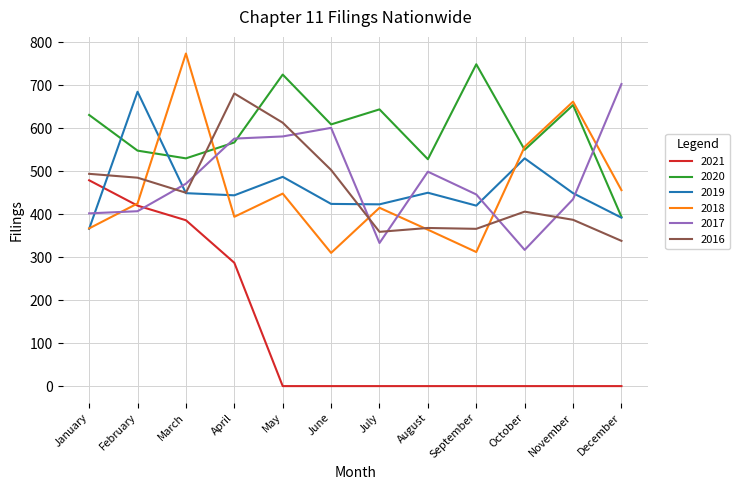

Count the number of categories in the chart.

12